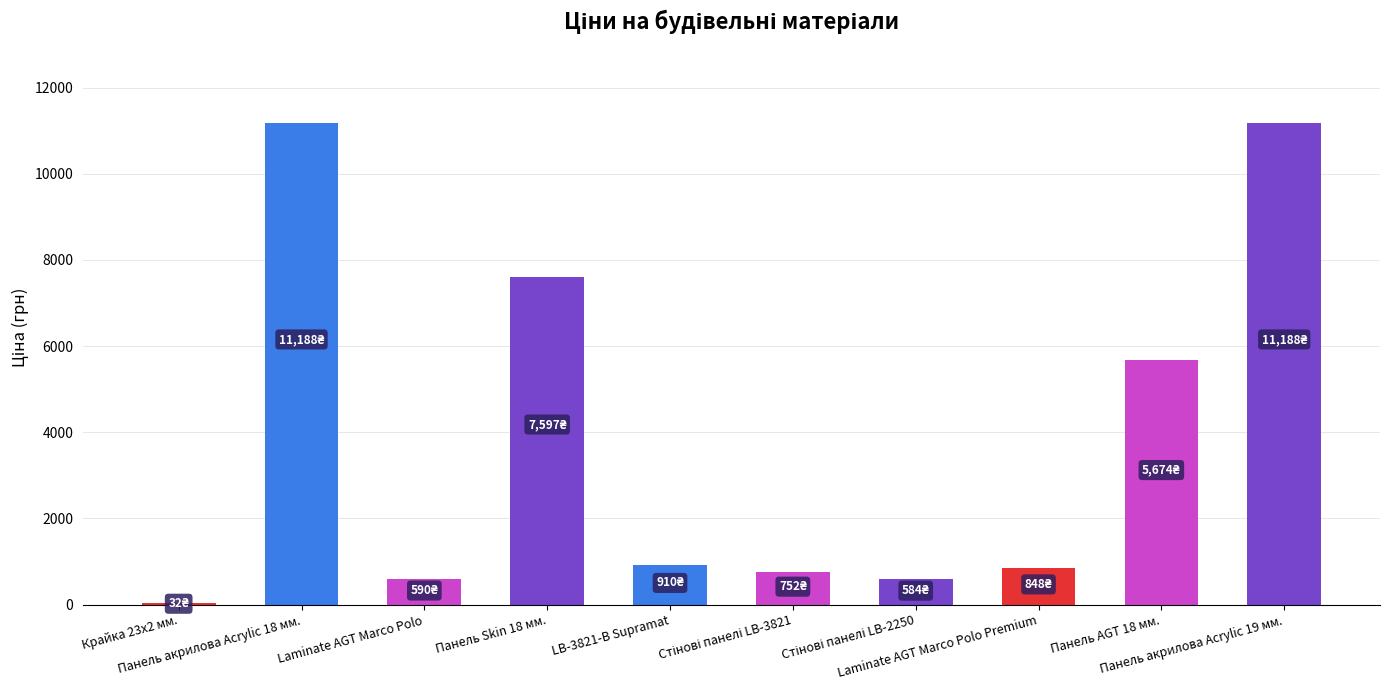

Count the number of categories in the chart.

10